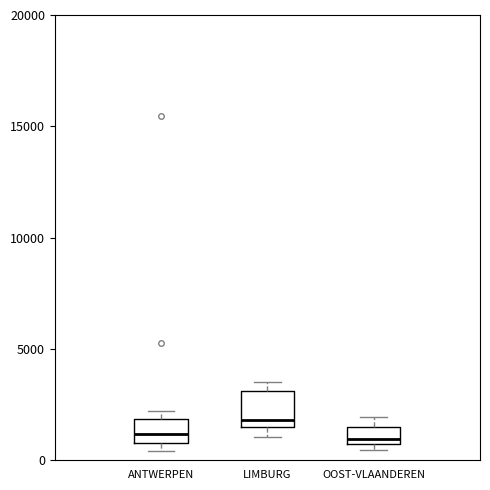

Reading left to right, transcribe this box plot: for each box, give where its median line is, the range the box spans, and where its two whiskers end, as read against the y-axis. The values are not printed on the chart, so give them approximately, as read against the axis.

ANTWERPEN: median 1000 (inside the box), box 1000 to 2000, whiskers 500 to 2000 (just above the box's upper edge)
LIMBURG: median 2000, box 1500 to 3000, whiskers 1000 to 3500
OOST-VLAANDEREN: median 1000, box 500 to 1500, whiskers 500 (just below the box's lower edge) to 2000